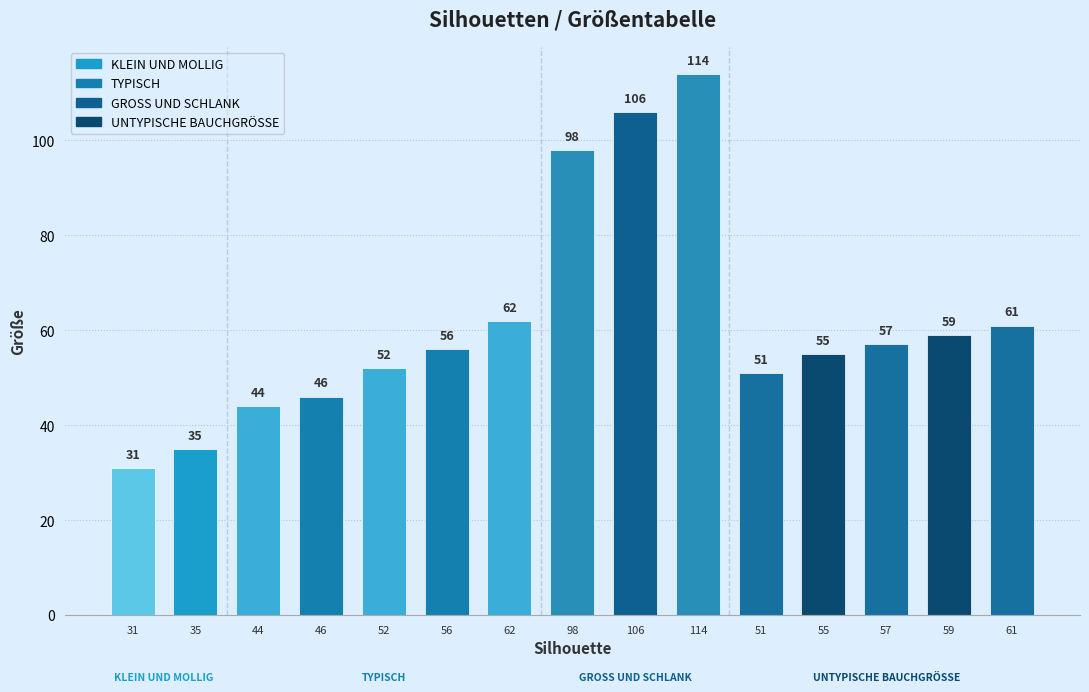

What is the difference between the second highest and second lowest values?

71